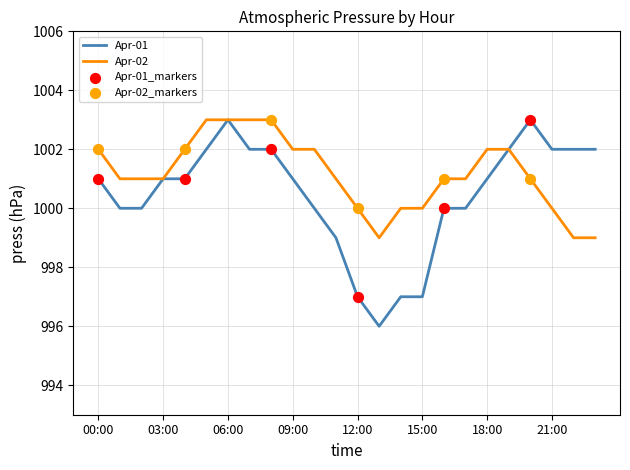

Which series has the largest range (max minus min)?

Apr-01